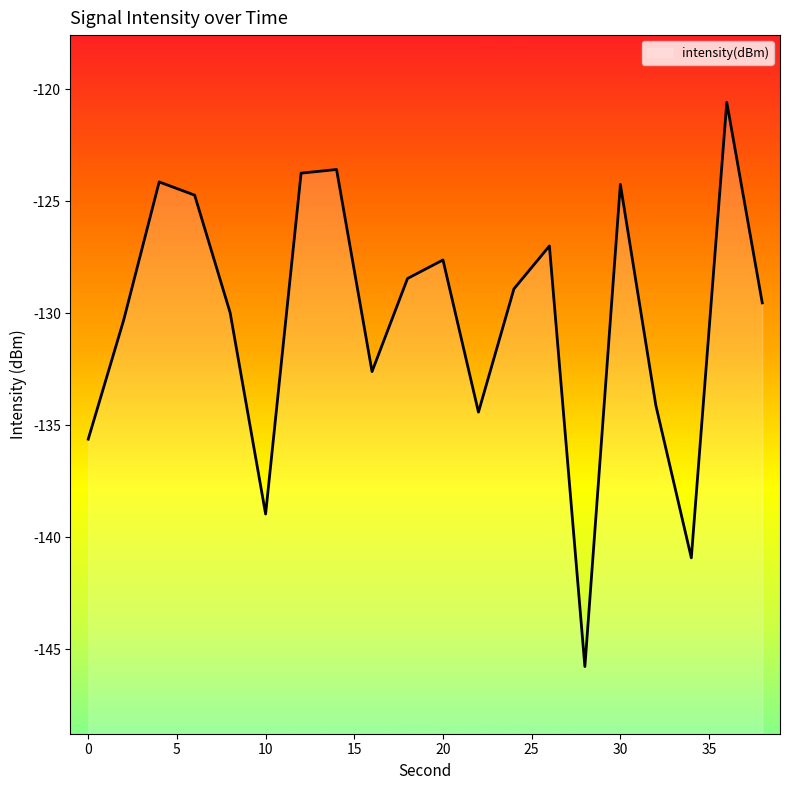

What is the smallest value displayed?

-145.8